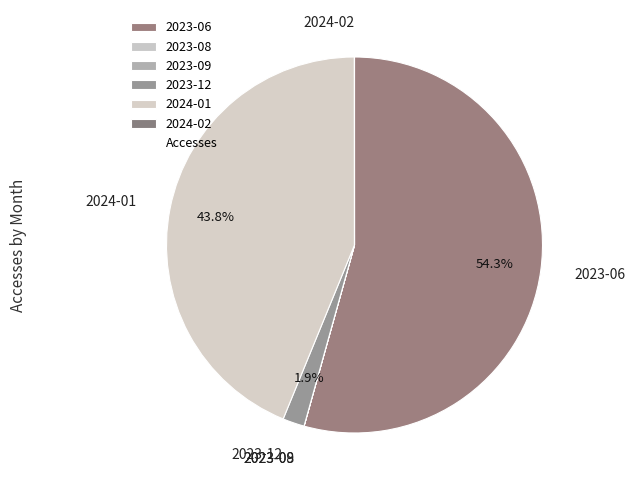

To the nearest percent, what is the average slice percentage?

17%